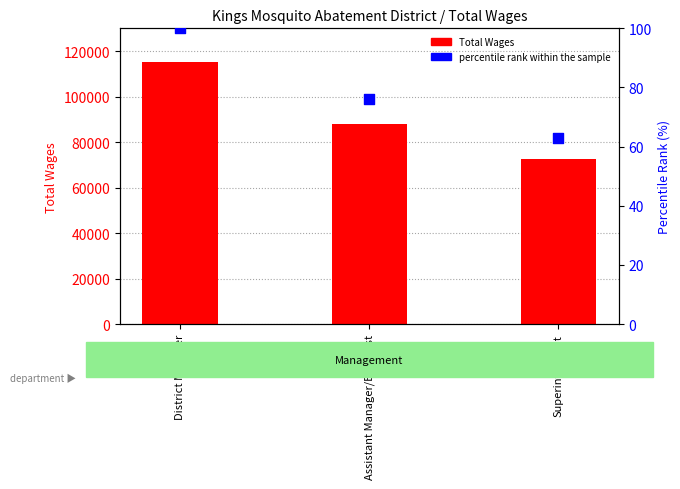

What is the total value across all series at Superintendent?

72470.8